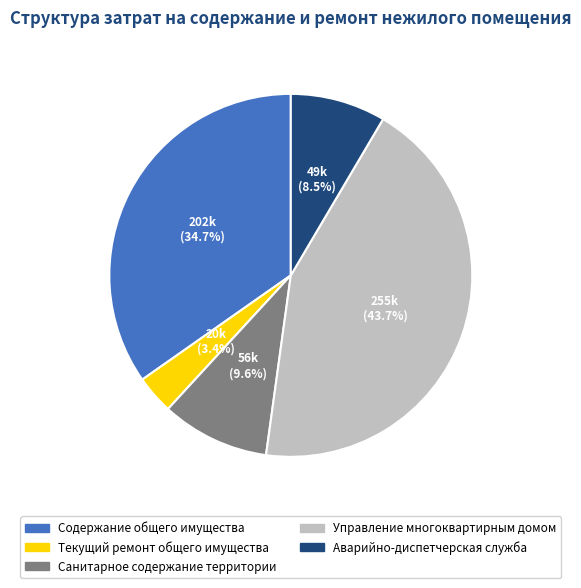

Do Содержание общего имущества and Аварийно-диспетчерская служба together represent more than half of the pie?

No